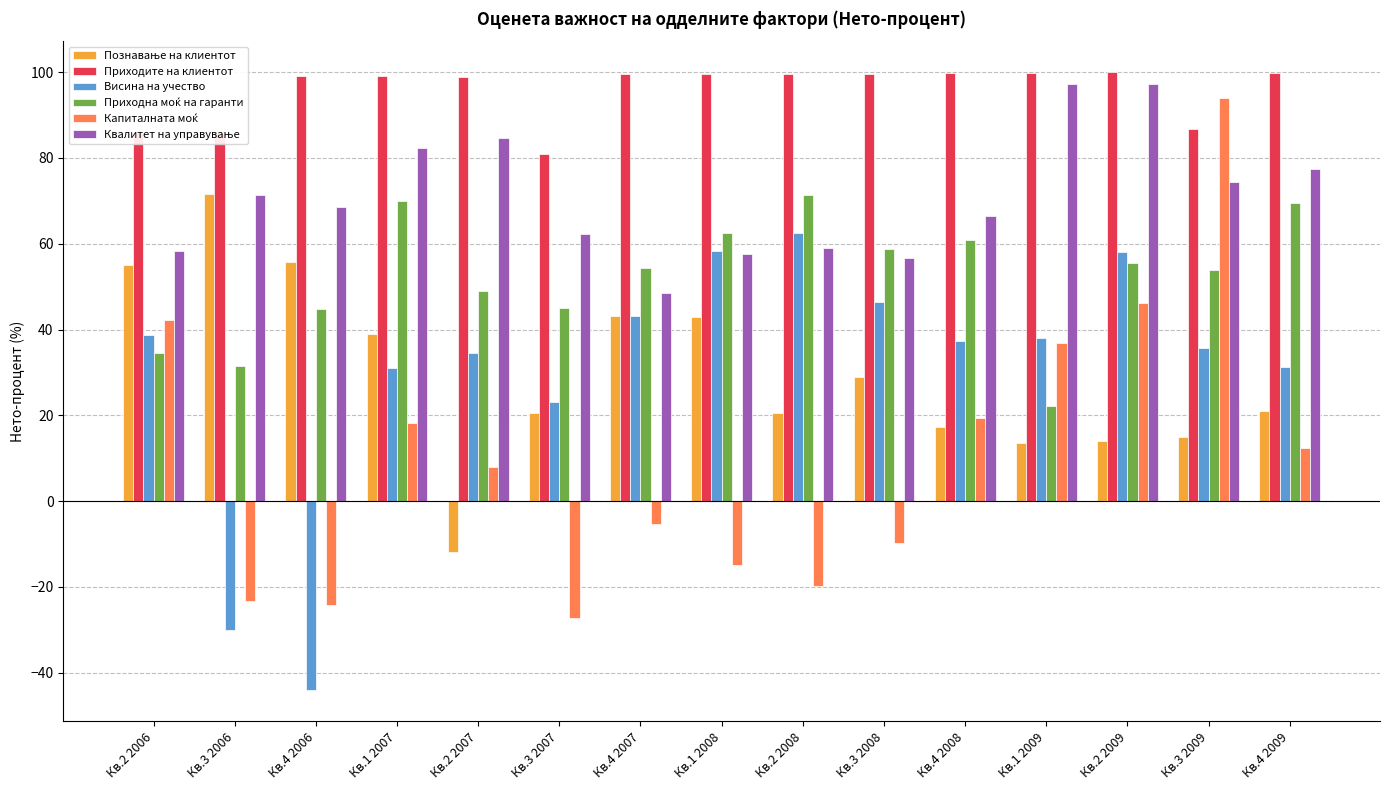

At which label does Висина на учество reach its minimum?

Кв.4 2006